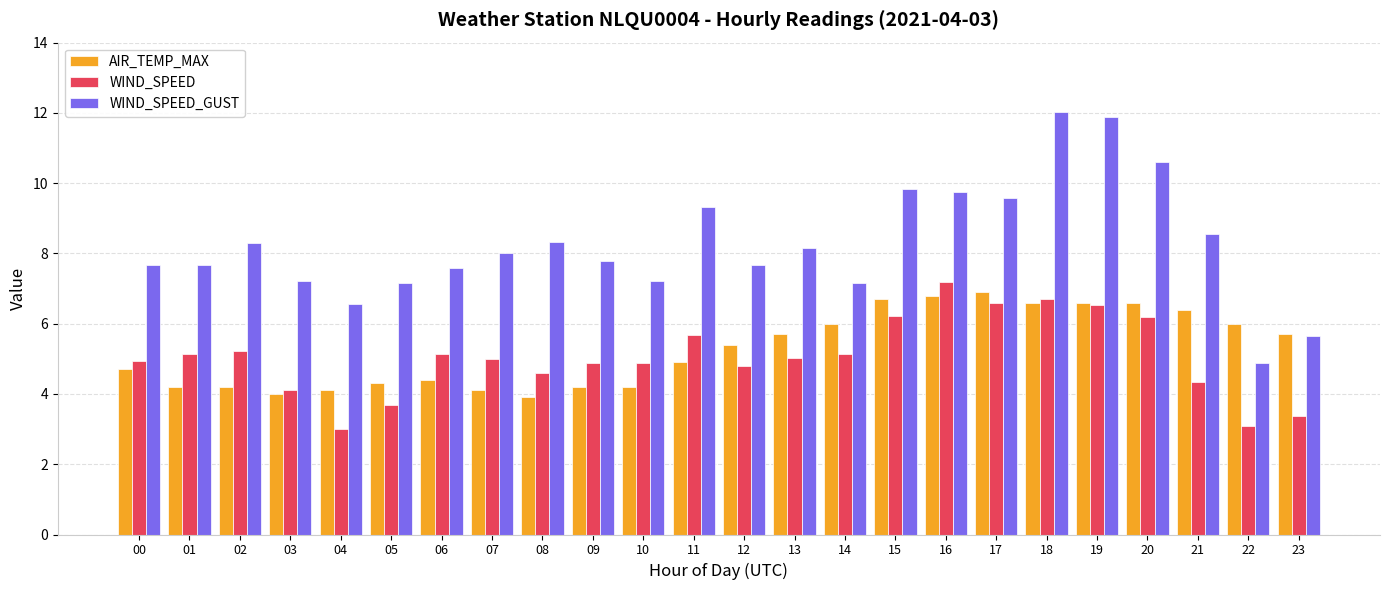

What is the spread (max minus min) of values at 17?

3.0